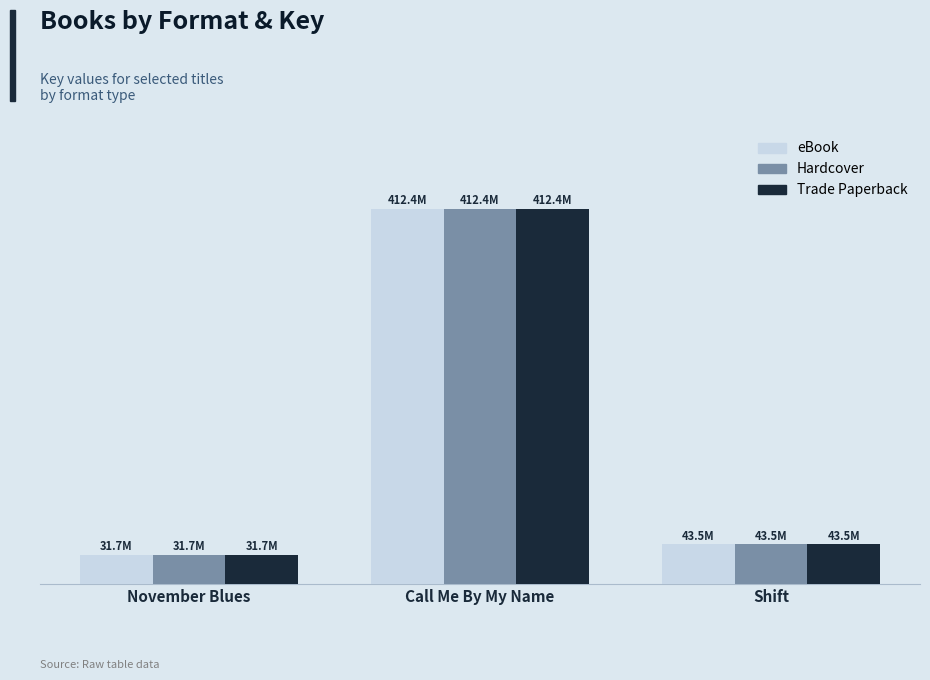

Does the chart contain any negative values?

No